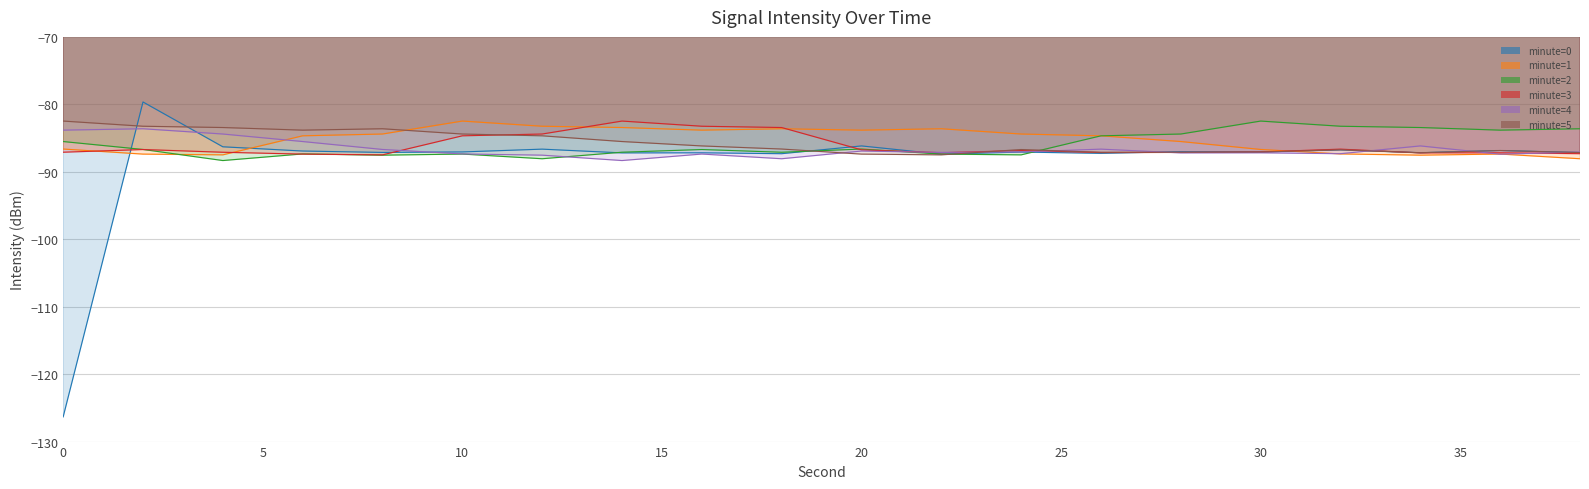

The minute=2 series shows -84.4 at 28. True or false?

True